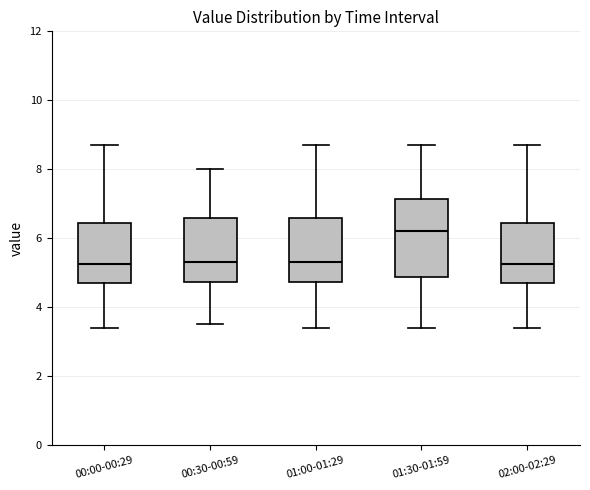

Reading left to right, read every box against the y-axis: the position of its median line, the range the box covers, and the ends of its whiskers. The values are not printed on the chart, so give them approximately, as read against the axis.

00:00-00:29: median 5.2, box 4.8 to 6.4, whiskers 3.4 to 8.8
00:30-00:59: median 5.4, box 4.8 to 6.6, whiskers 3.6 to 8.0
01:00-01:29: median 5.4, box 4.8 to 6.6, whiskers 3.4 to 8.8
01:30-01:59: median 6.2, box 4.8 to 7.2, whiskers 3.4 to 8.8
02:00-02:29: median 5.2, box 4.8 to 6.4, whiskers 3.4 to 8.8